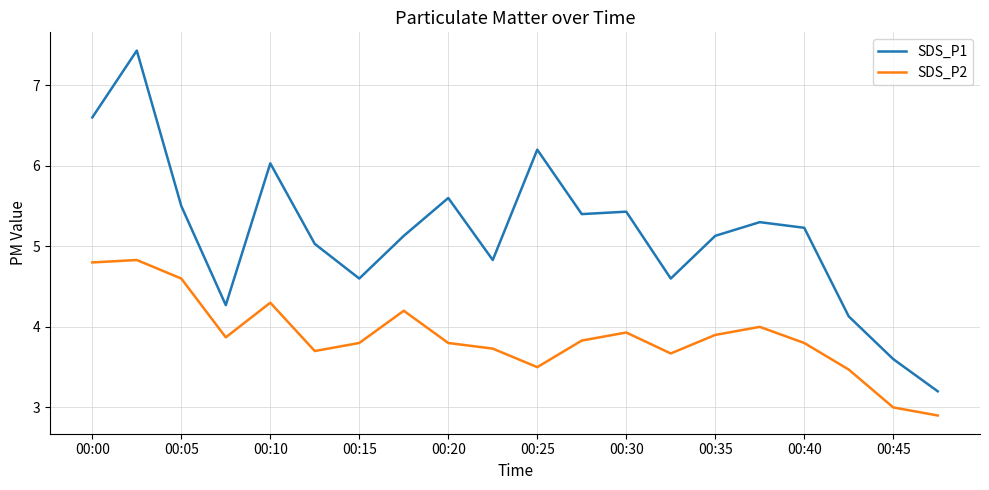

What is the difference between the maximum and minimum values in the SDS_P2 series?

1.9